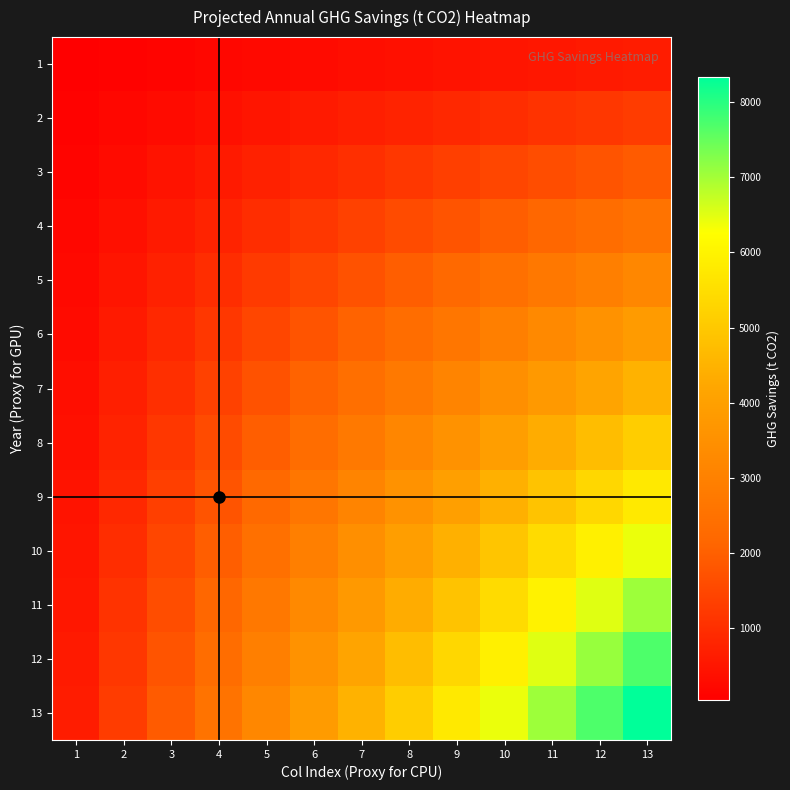

How many distinct data groups are displayed?

13